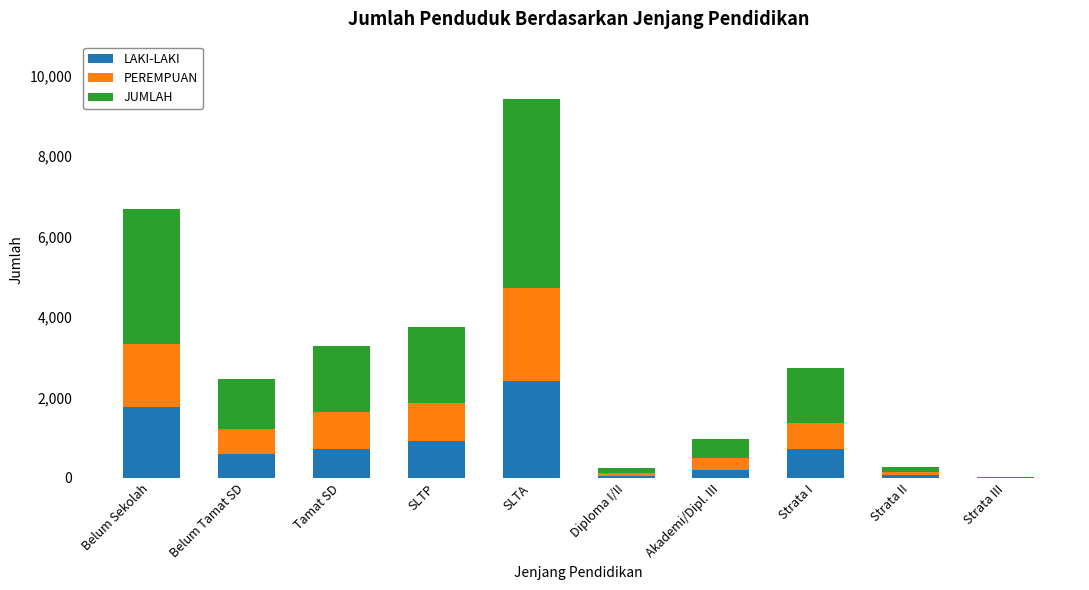

Count the number of data series in this chart.

3